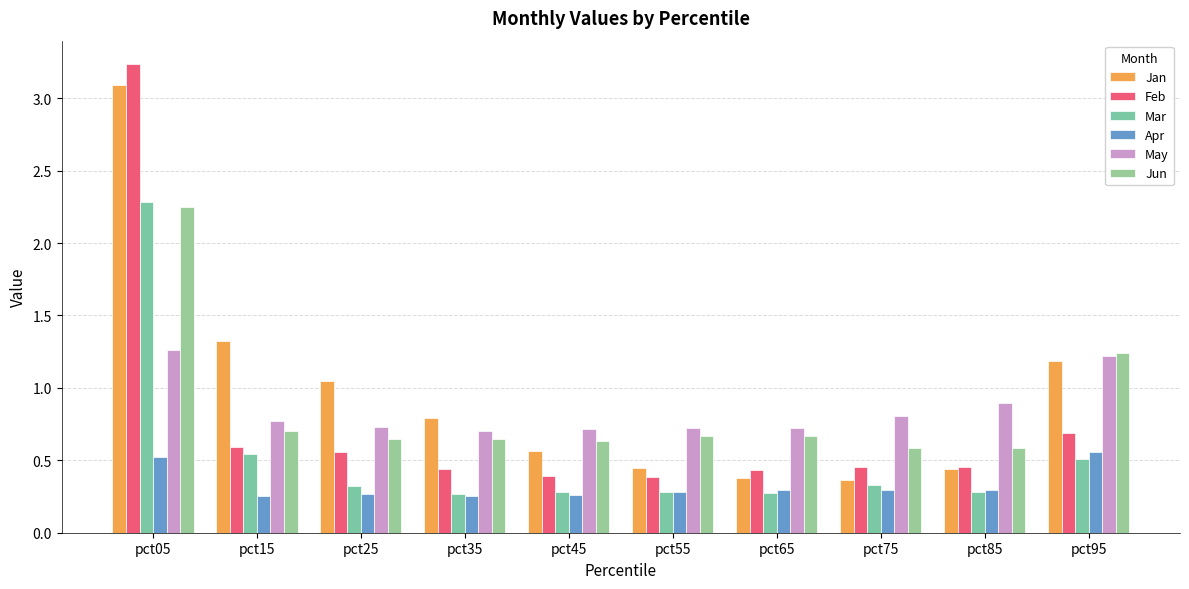

What is the sum of the Feb values at pct75 and pct55?

0.8